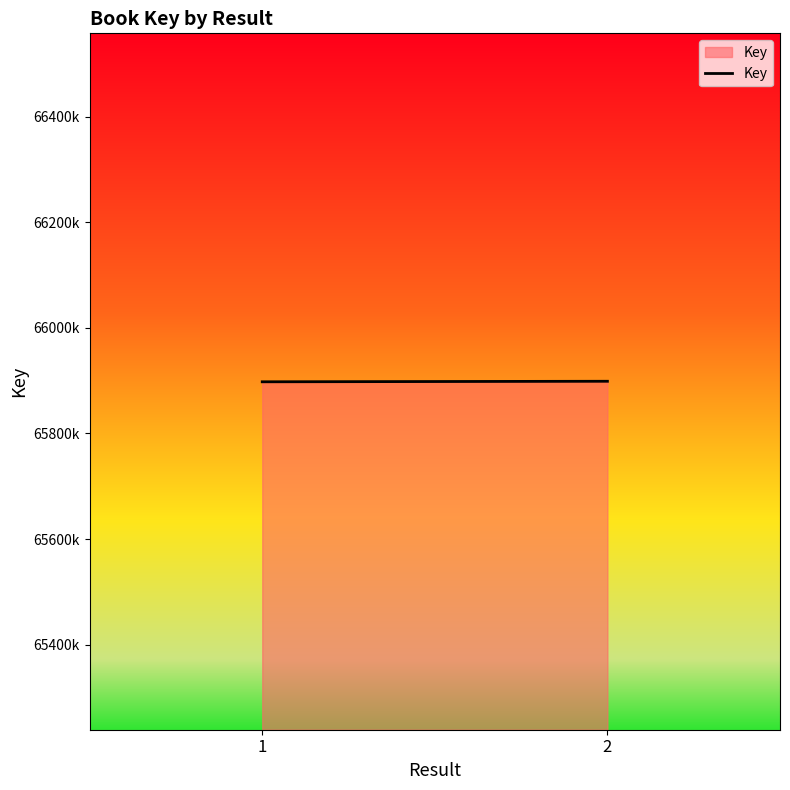

The chart shows a value of 95207923 at 1. True or false?

False